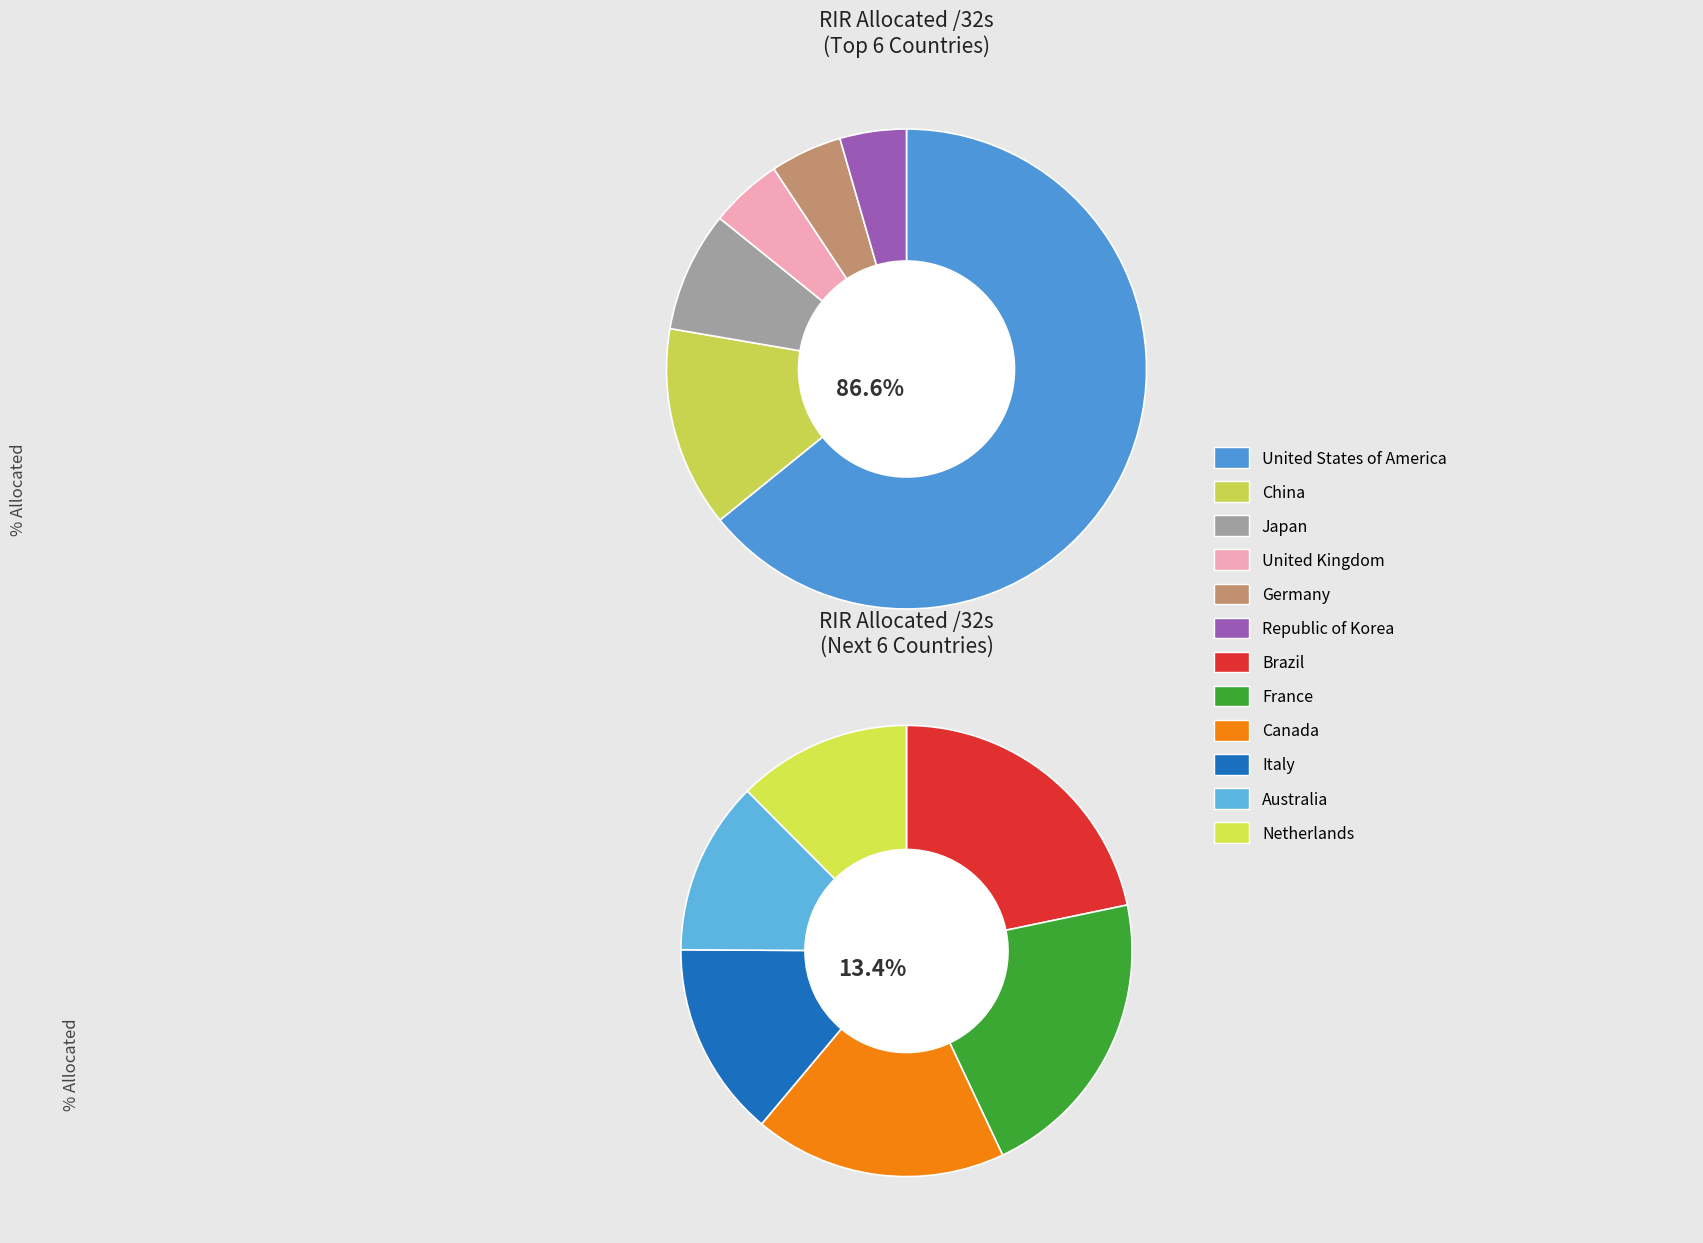

To the nearest percent, what is the difference between the Republic of Korea and France slice percentages?

1%